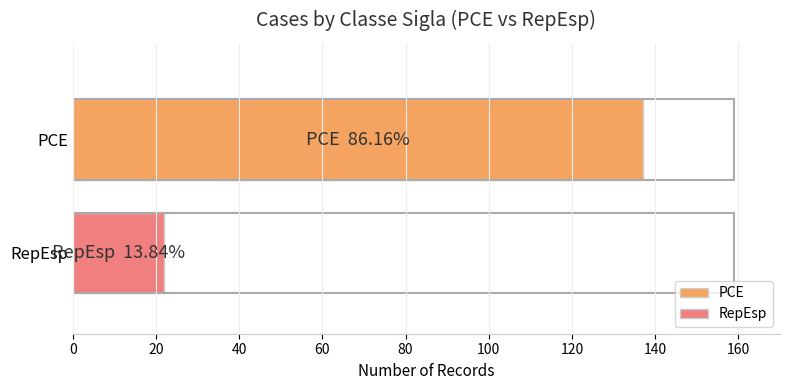

What is the maximum value shown in the chart?

137